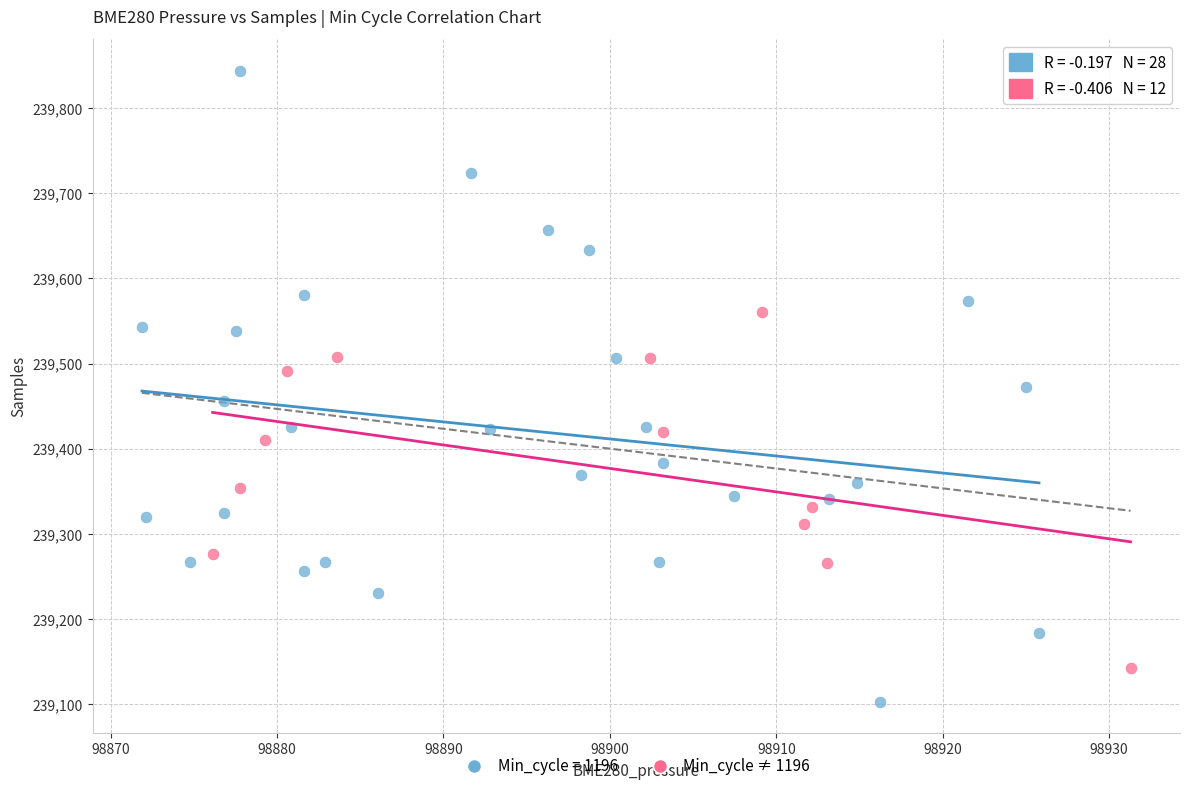

Which series has the widest spread of Y values?

Min_cycle = 1196